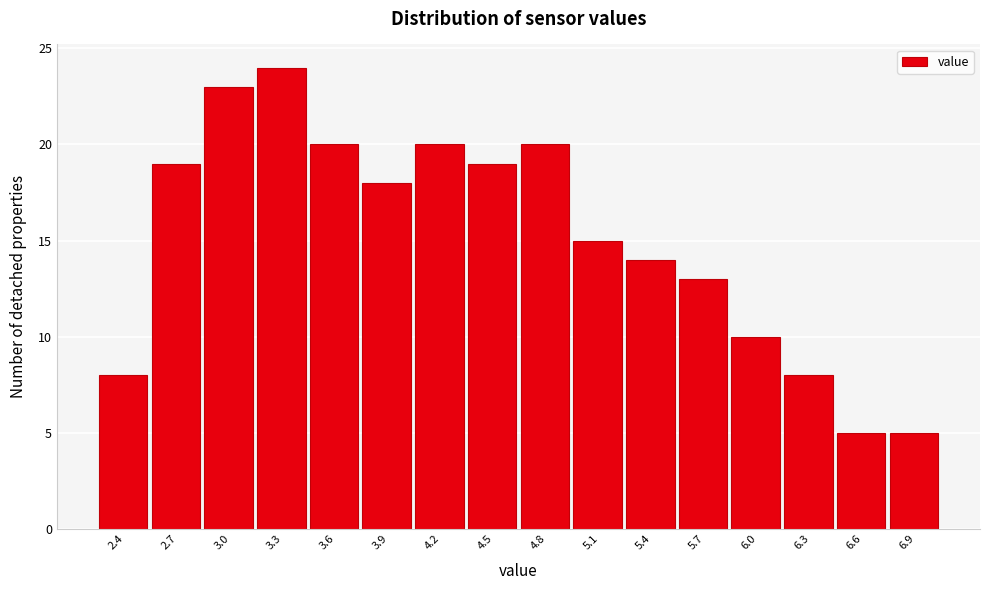

Reading left to right, extract all data points from this chart.

8	19	23	24	20	18	20	19	20	15	14	13	10	8	5	5